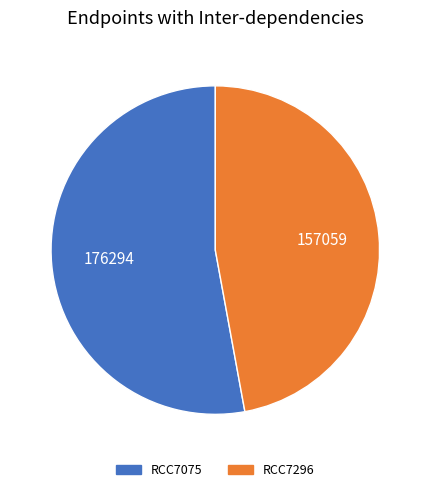

What is the smallest slice in the pie chart?

RCC7296